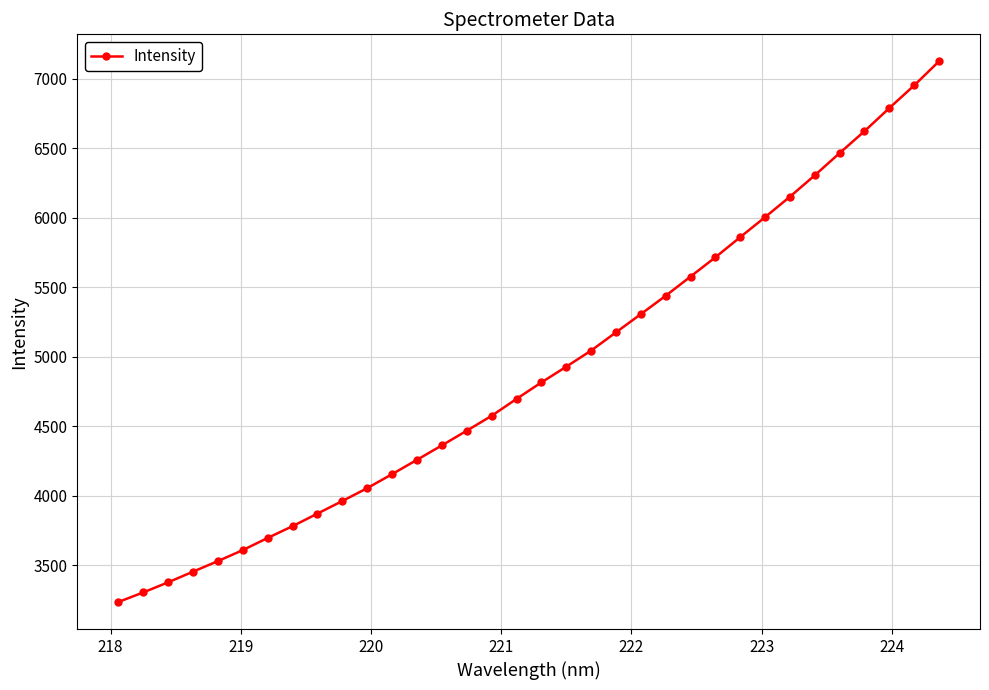

What is the sum of all values?

166710.3